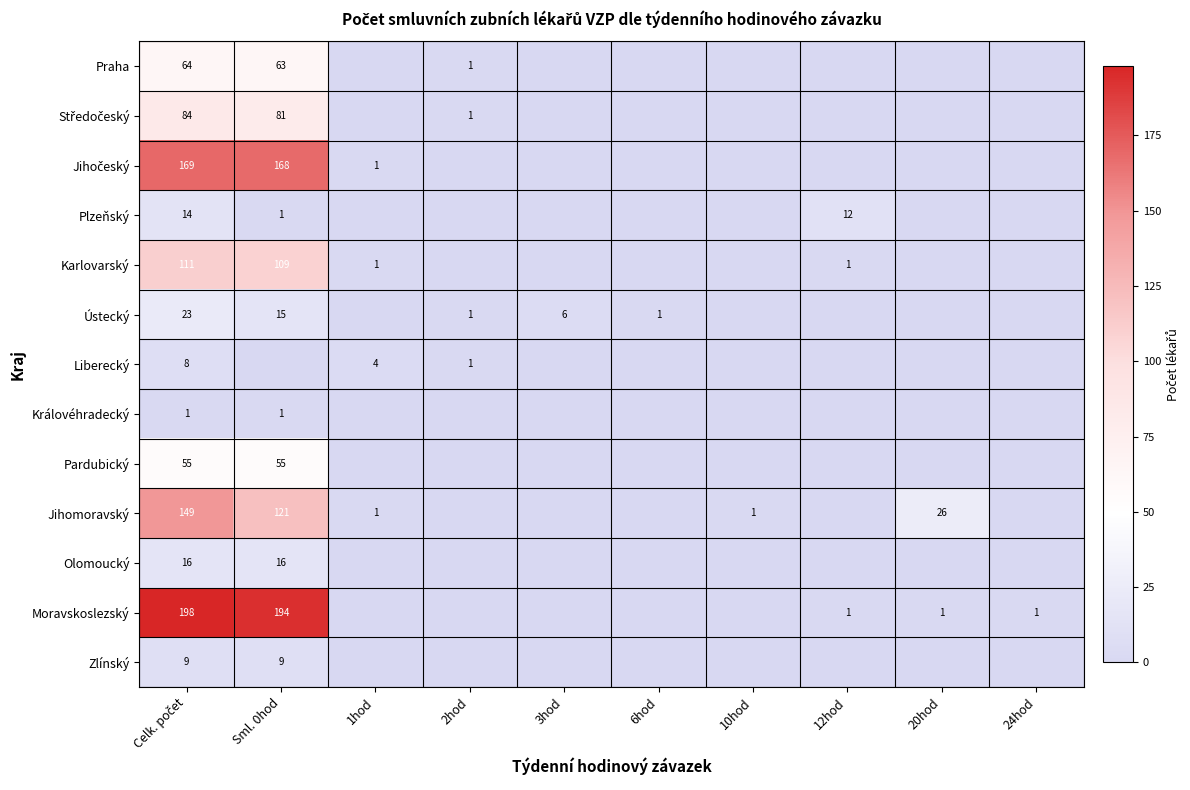

Count the number of data series in this chart.

13